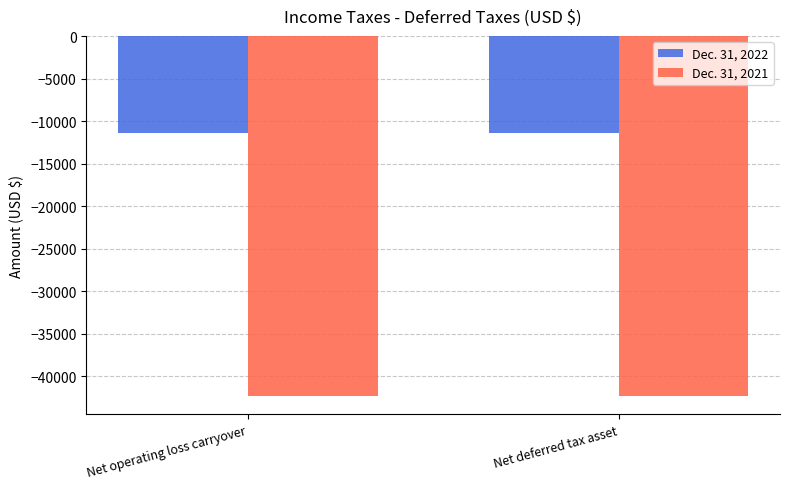

What is the difference between the highest and lowest values at Net operating loss carryover?

30918